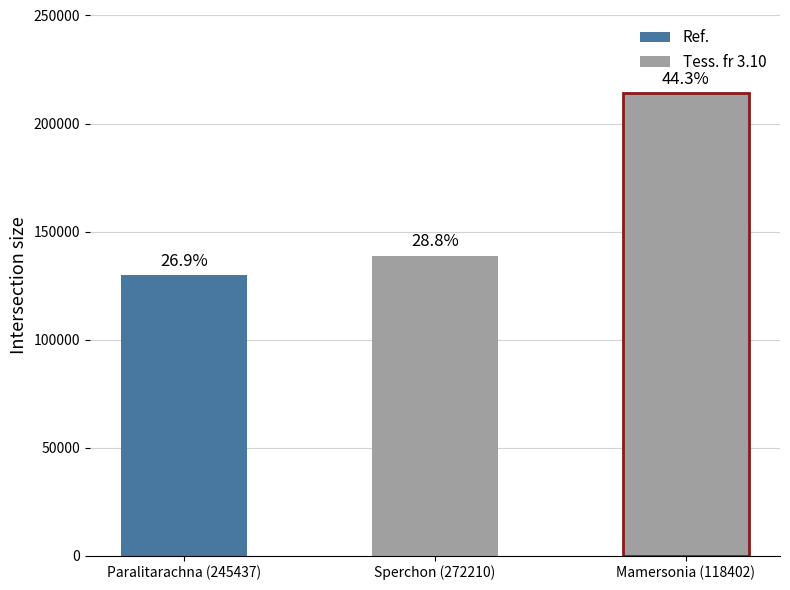

The chart shows a value of 356849 at Mamersonia (118402). True or false?

False